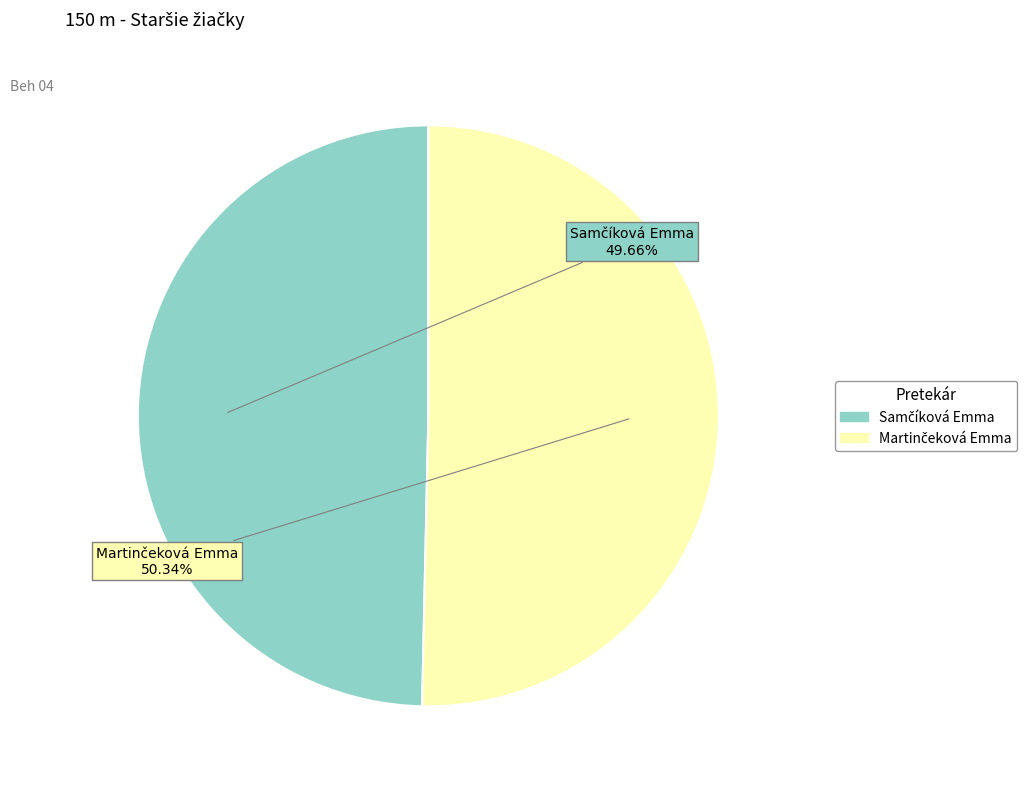

Is there any slice that represents more than half of the pie?

Yes